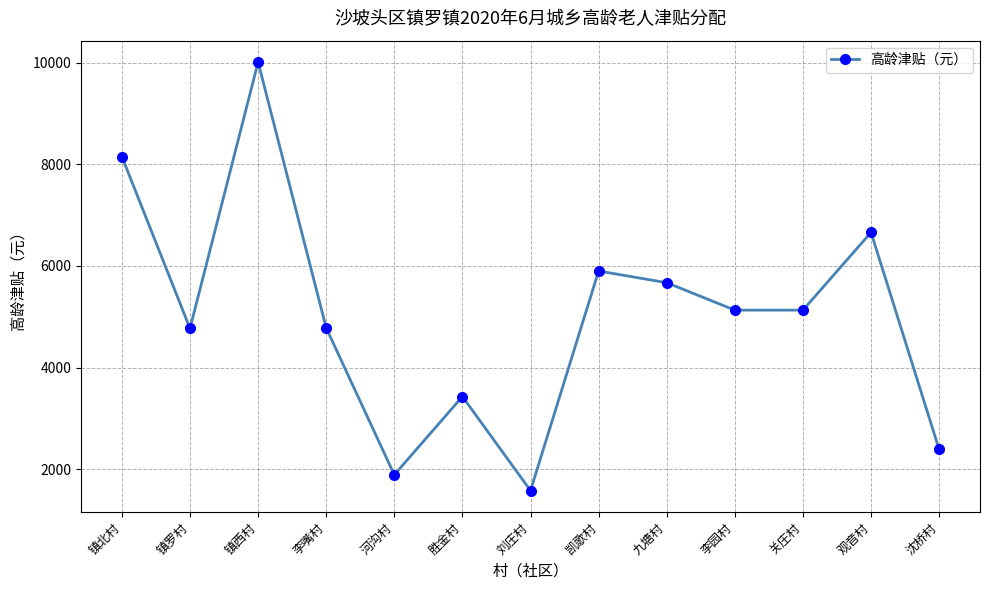

How many values are below 5130?

6